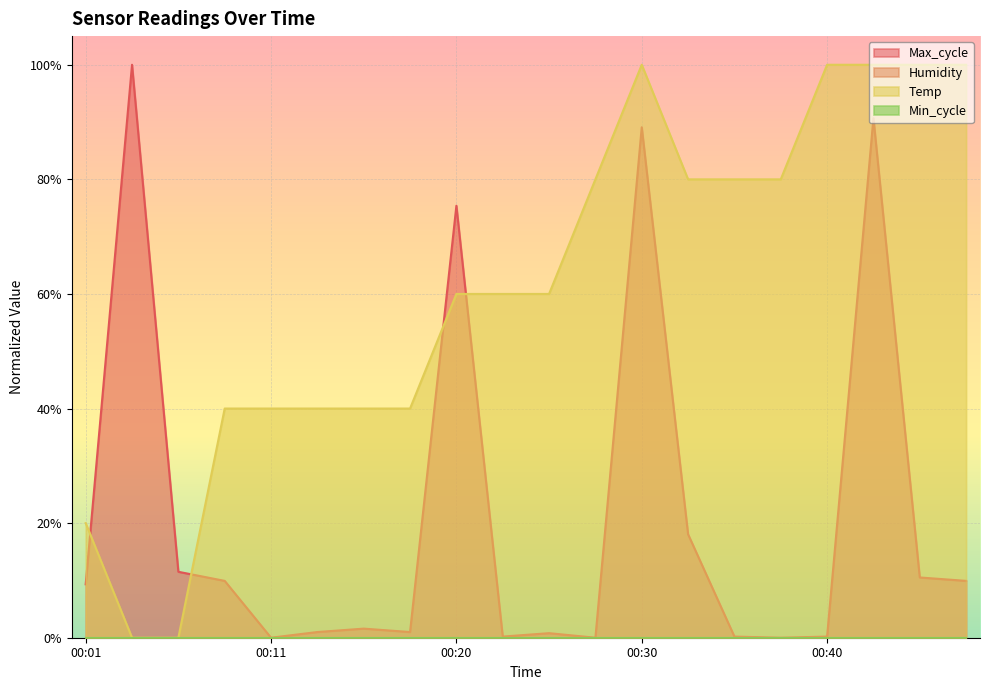

Which series has the widest spread of values?

Temp